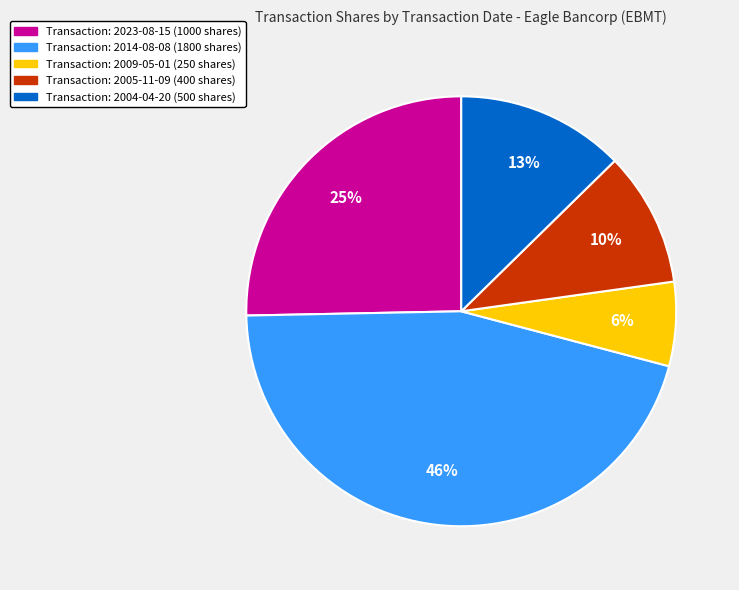

To the nearest percent, what is the average slice percentage?

20%